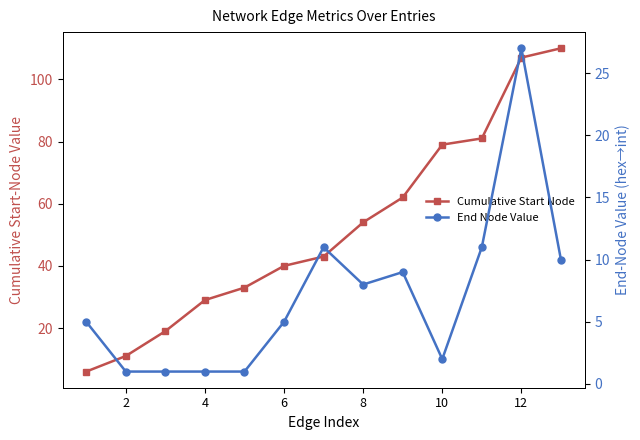

What is the total value across all series at 12?

54